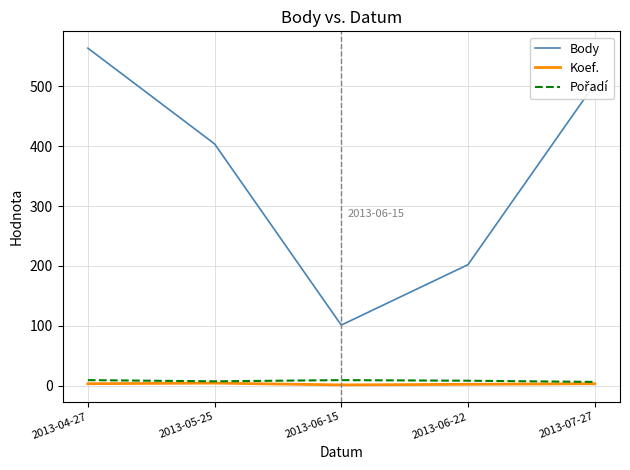

At which label is Body closest to 332?

2013-05-25